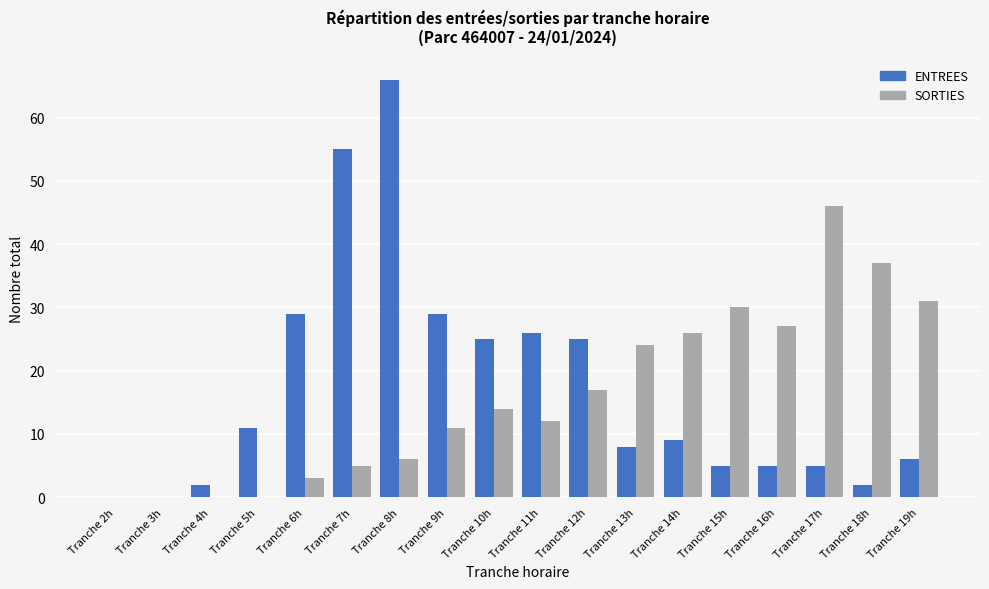

Reading right to left, list all the values displayed in this chart.

ENTREES: 6	2	5	5	5	9	8	25	26	25	29	66	55	29	11	2	0	0
SORTIES: 31	37	46	27	30	26	24	17	12	14	11	6	5	3	0	0	0	0